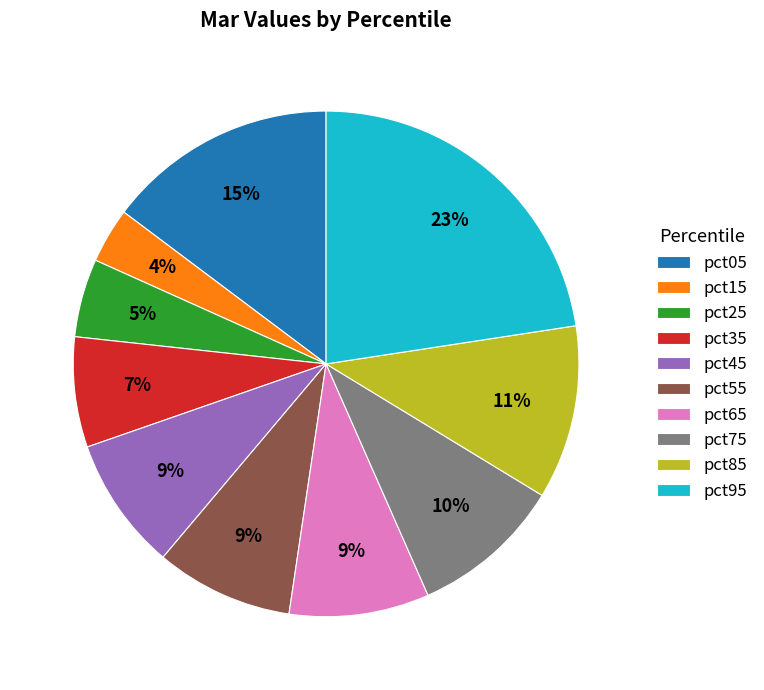

To the nearest percent, what is the difference between the pct45 and pct05 slice percentages?

6%